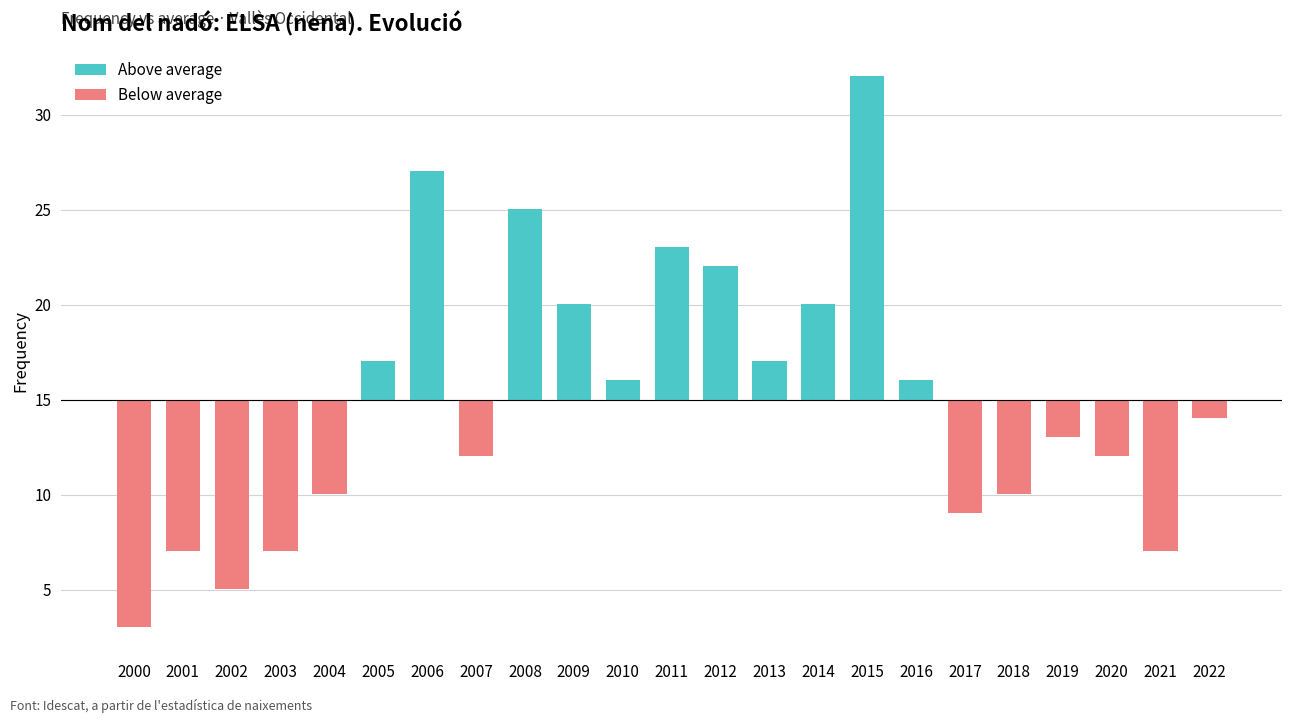

How many values are below 0?

12